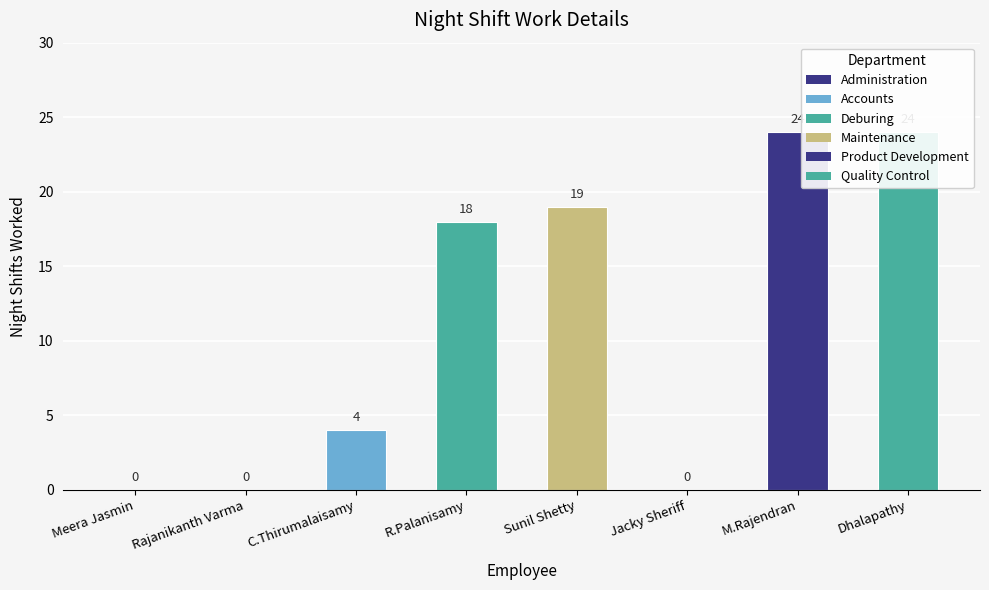

What is the difference between the maximum and minimum values?

24